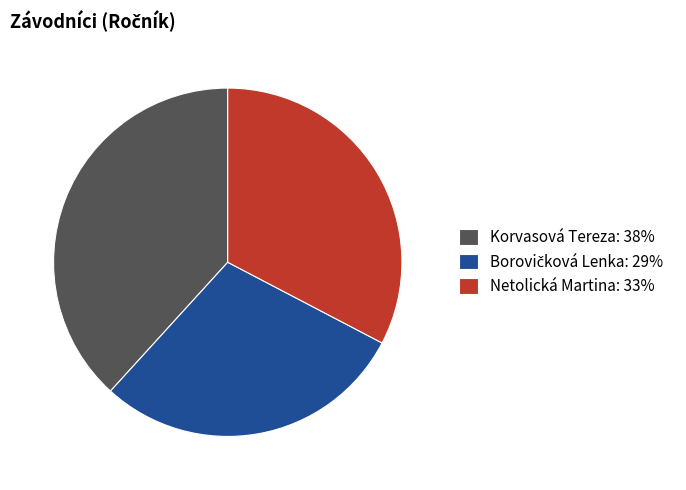

What is the ratio of the value at Netolická Martina: 33% to the value at Korvasová Tereza: 38%?

0.9